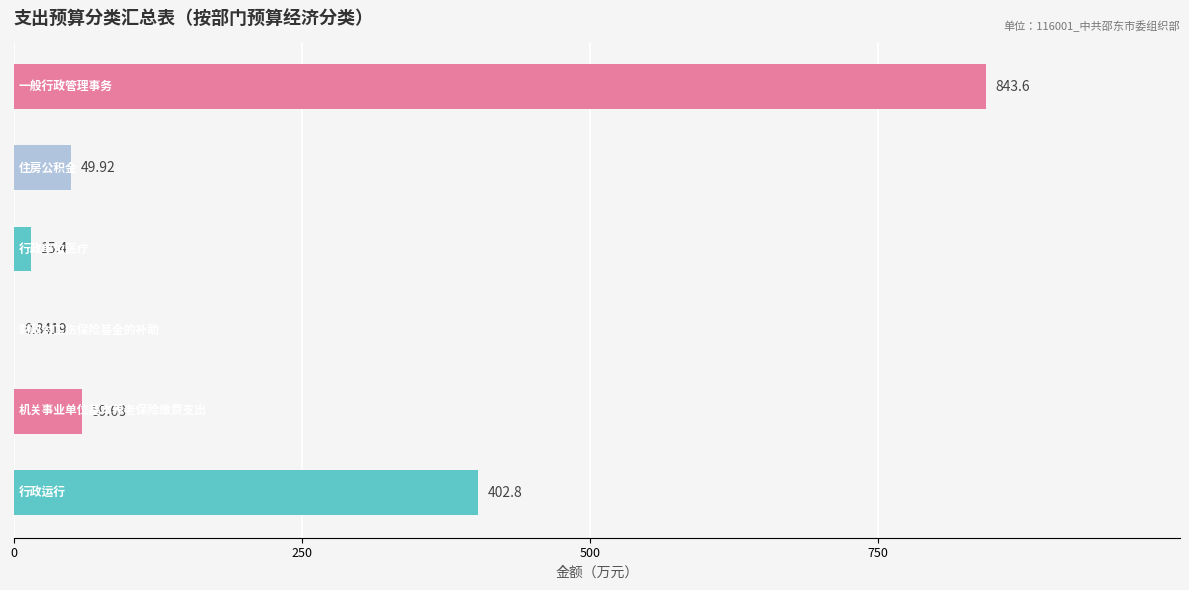

What is the sum of all values?

1372.2